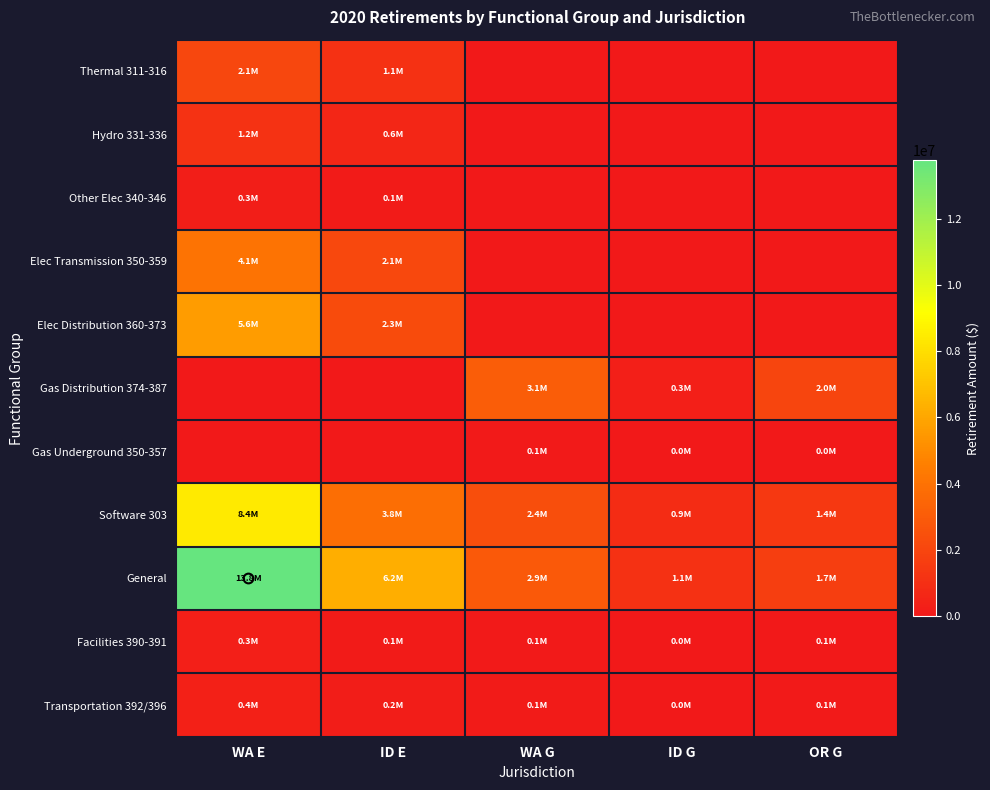

Between WA G and OR G, which is larger?

WA G